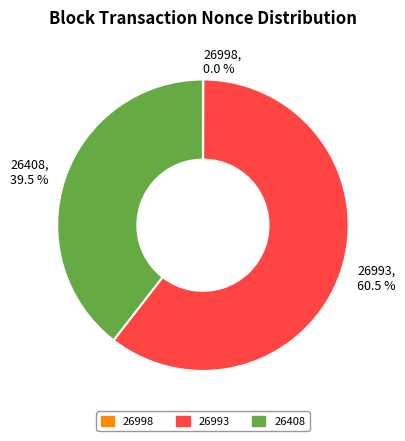

Which category accounts for the majority?

26993